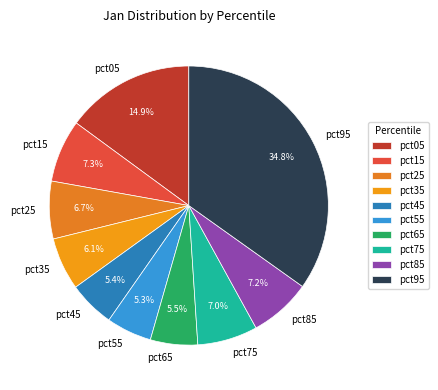

Does any single category account for the majority?

No